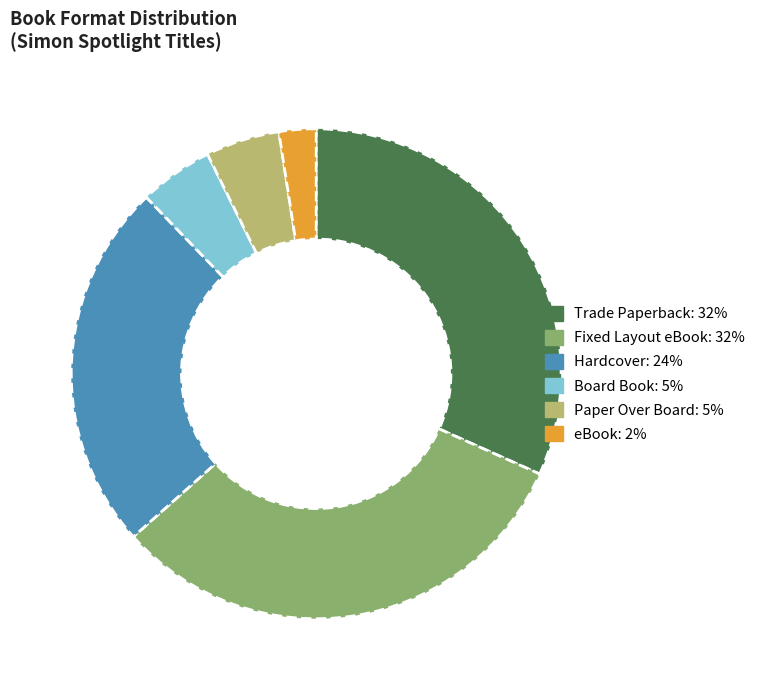

How many segments does this pie chart have?

6